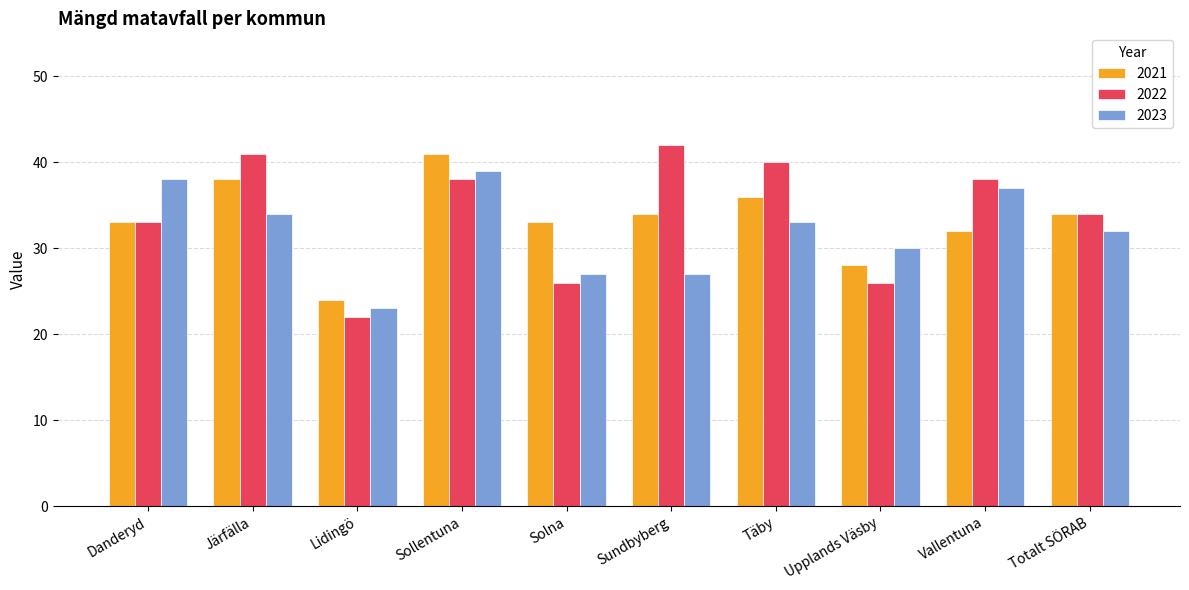

How many distinct data groups are displayed?

3